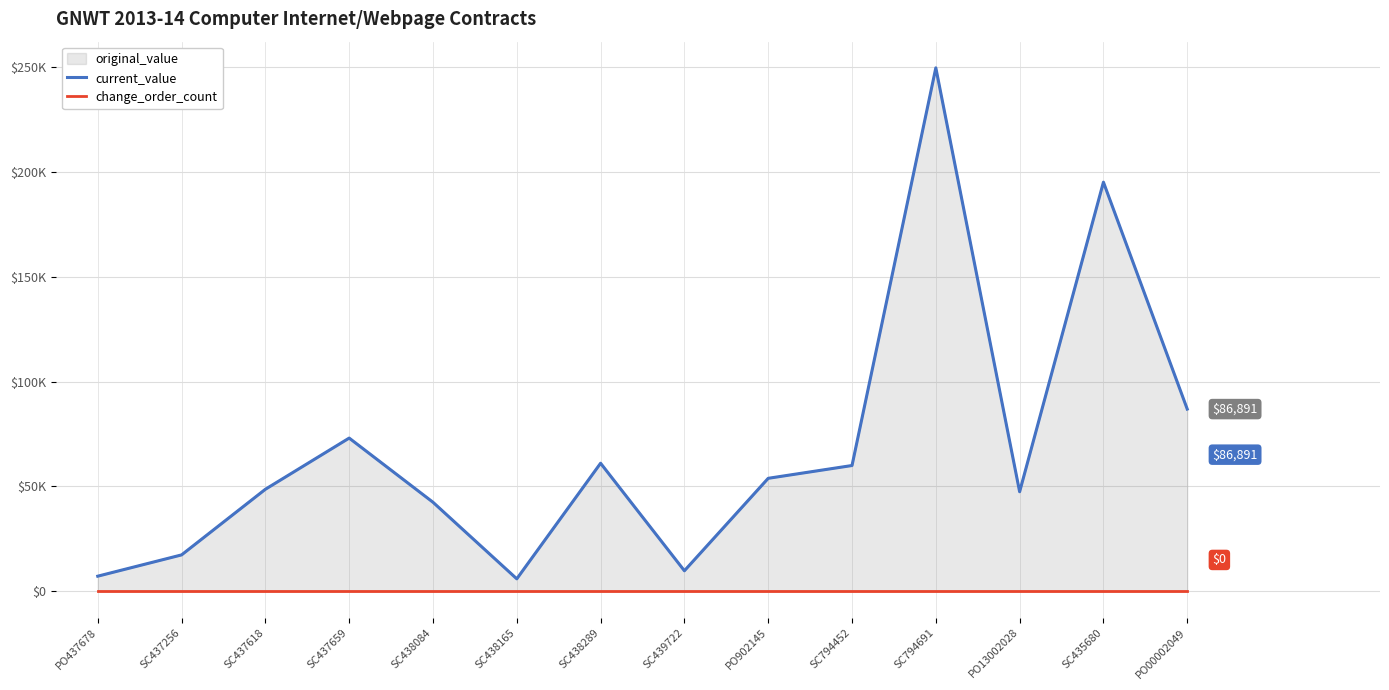

What is the value of the current_value point at the 8th from the left?

9840.0